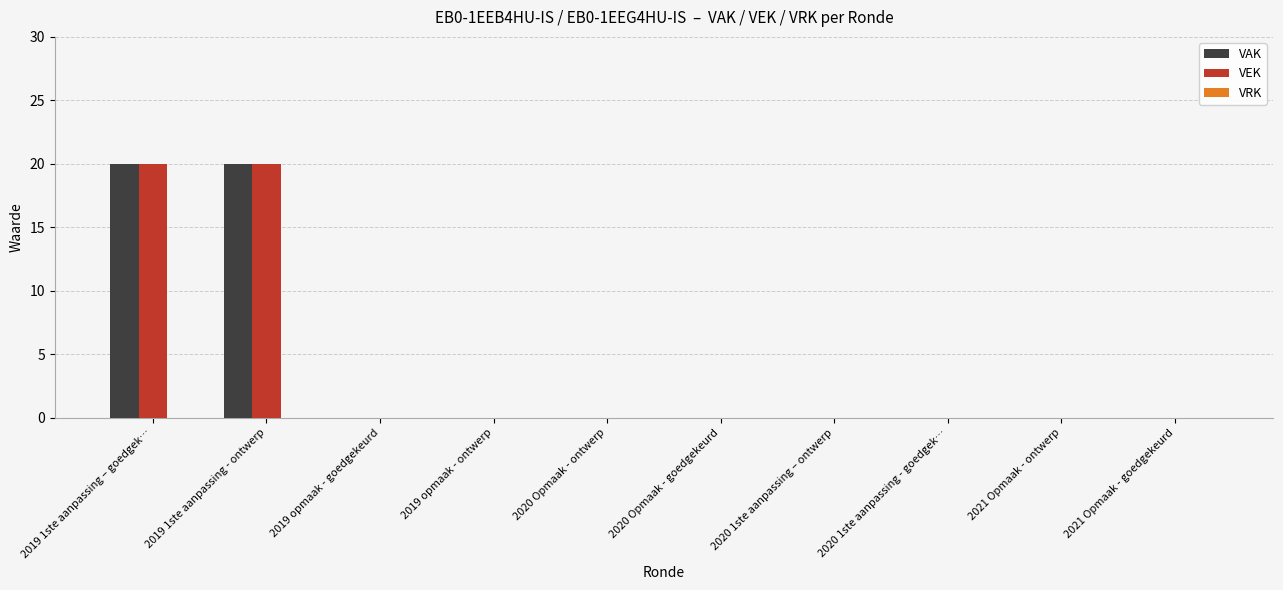

What is the highest value of the VAK series?

20